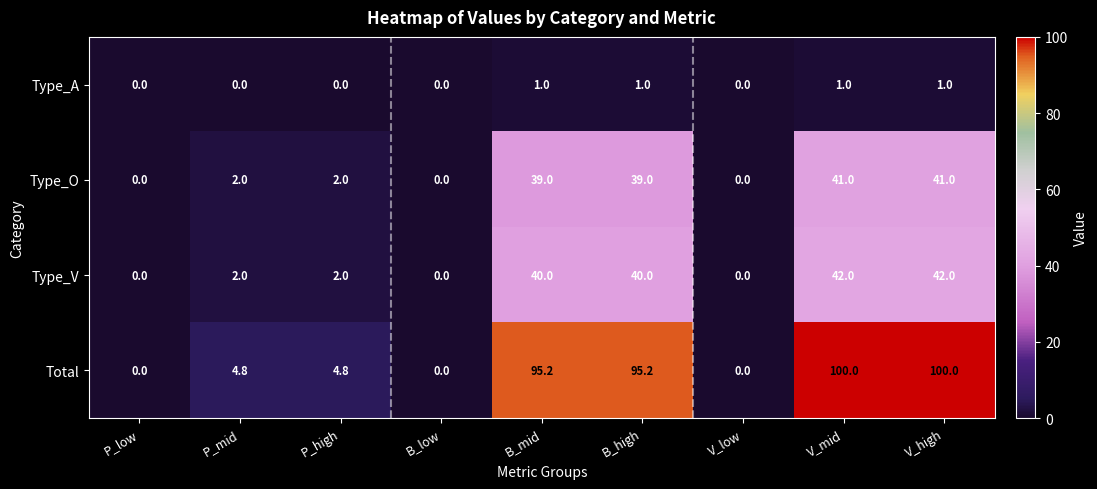

What is the maximum value shown in the chart?

100.0